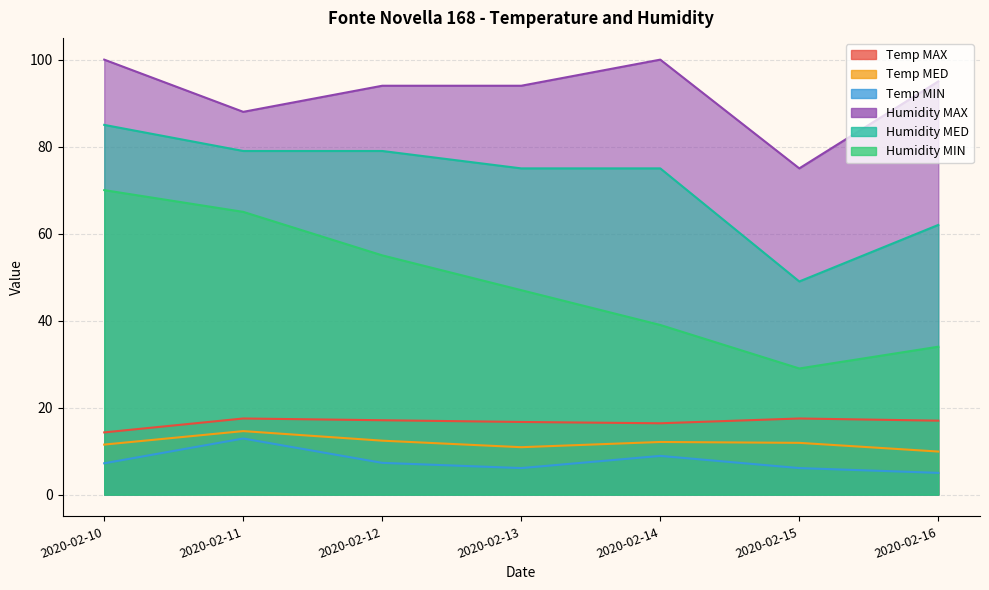

What are all the series names shown in the legend?

Temp MAX, Temp MED, Temp MIN, Humidity MAX, Humidity MED, Humidity MIN